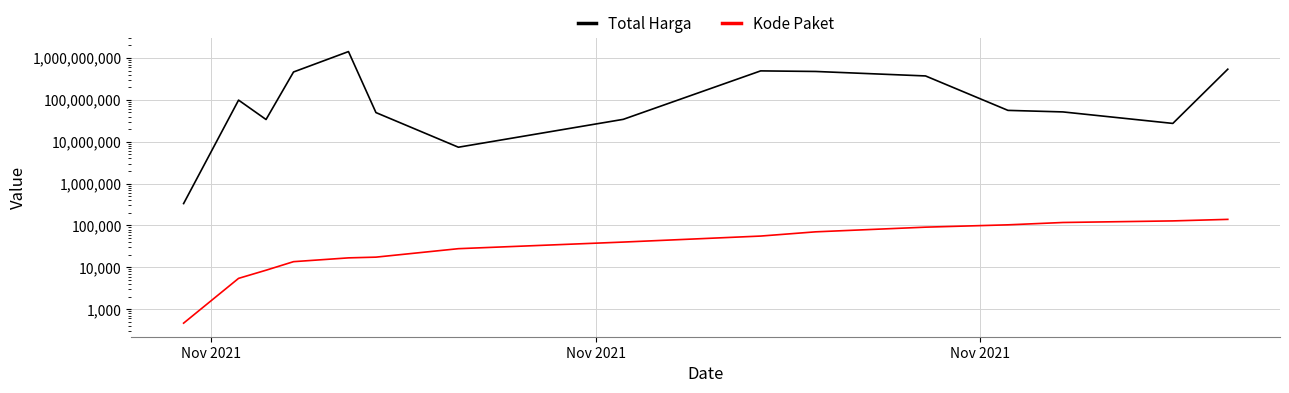

Rank the series by their maximum value, from lowest to highest.

Kode Paket, Total Harga